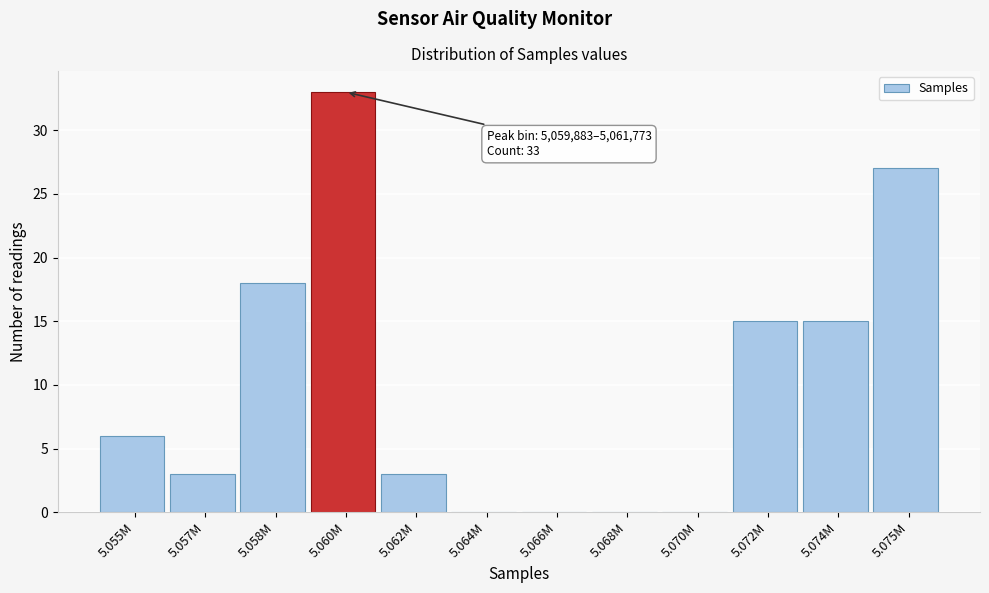

Reading left to right, list all the values displayed in this chart.

5.055M=6	5.057M=3	5.058M=18	5.060M=33	5.062M=3	5.064M=0	5.066M=0	5.068M=0	5.070M=0	5.072M=15	5.074M=15	5.075M=27